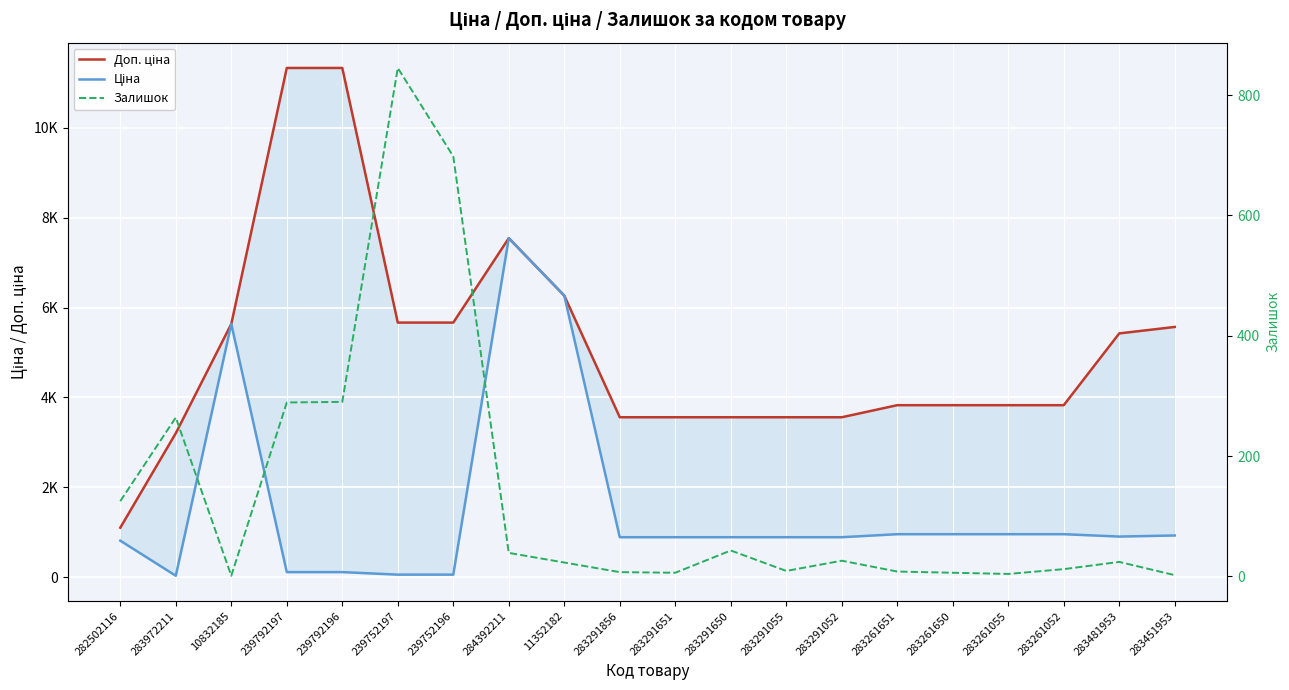

What is the value of the Ціна point at the 2nd from the left?

32.0